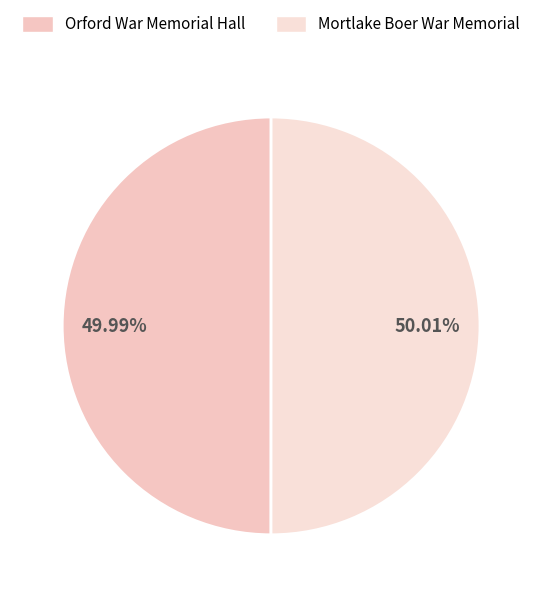

To the nearest percent, what is the combined percentage of Mortlake Boer War Memorial and Orford War Memorial Hall?

100%